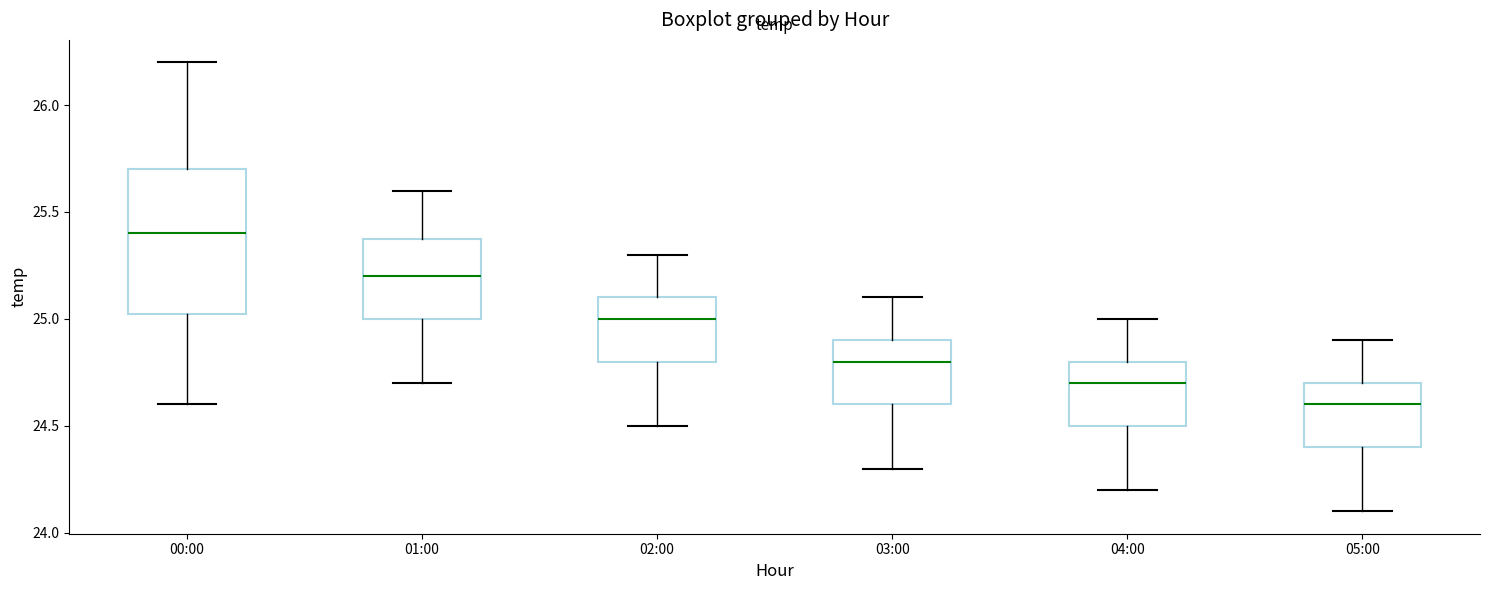

Where does the upper whisker of the box for 01:00 end on the y-axis? The values are not printed on the chart, so give them approximately, as read against the axis.

25.60